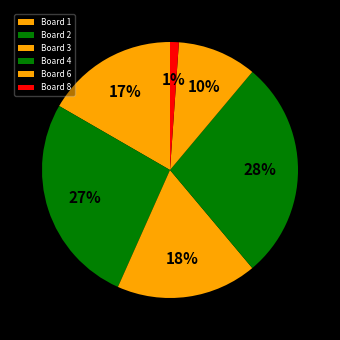

To the nearest percent, what is the average slice percentage?

17%